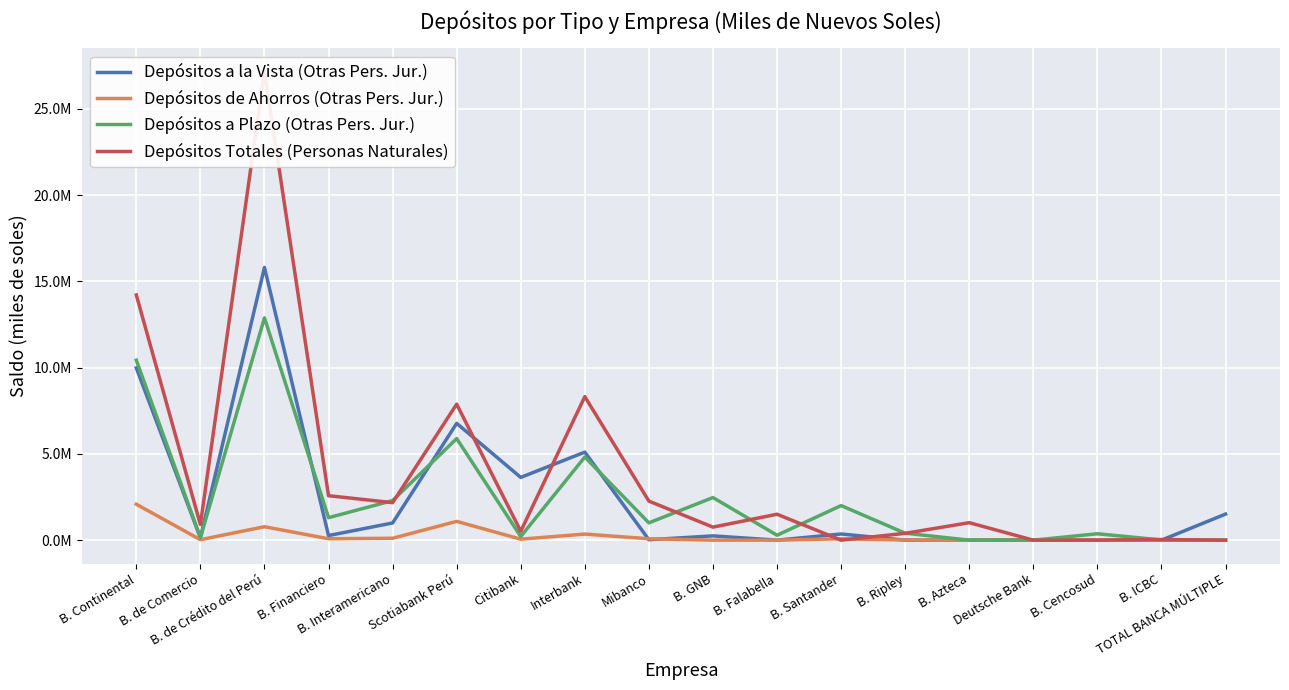

At which label does Depósitos Totales (Personas Naturales) reach its peak?

B. de Crédito del Perú